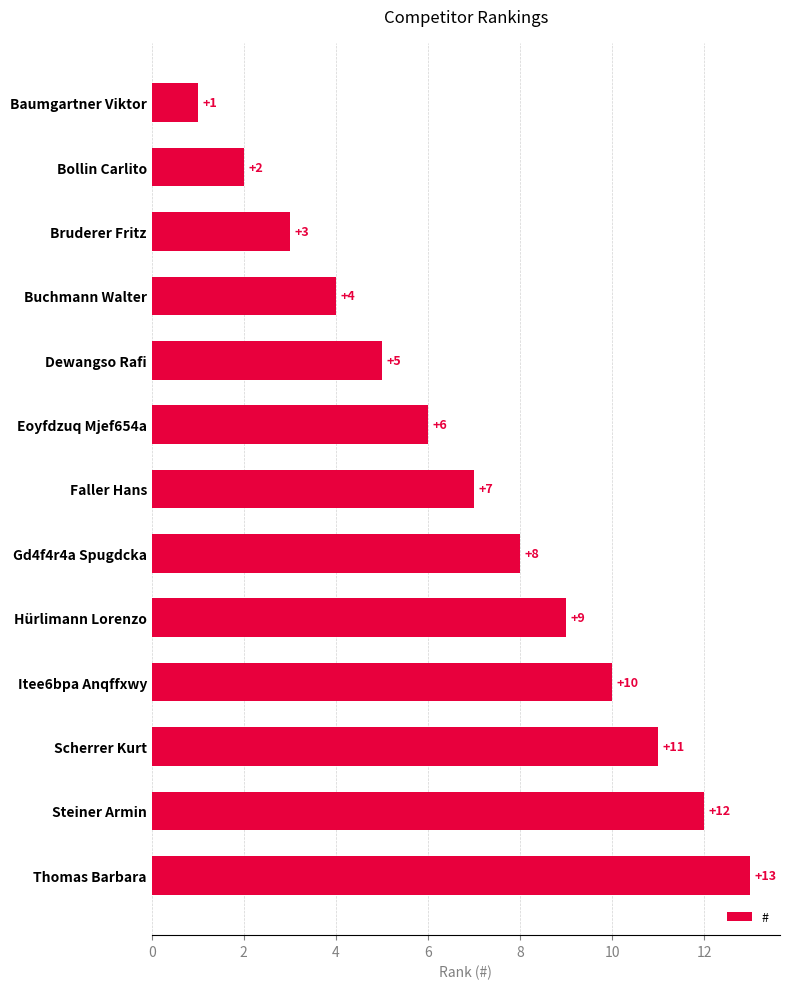

What is the sum of the values at Baumgartner Viktor and Scherrer Kurt?

12